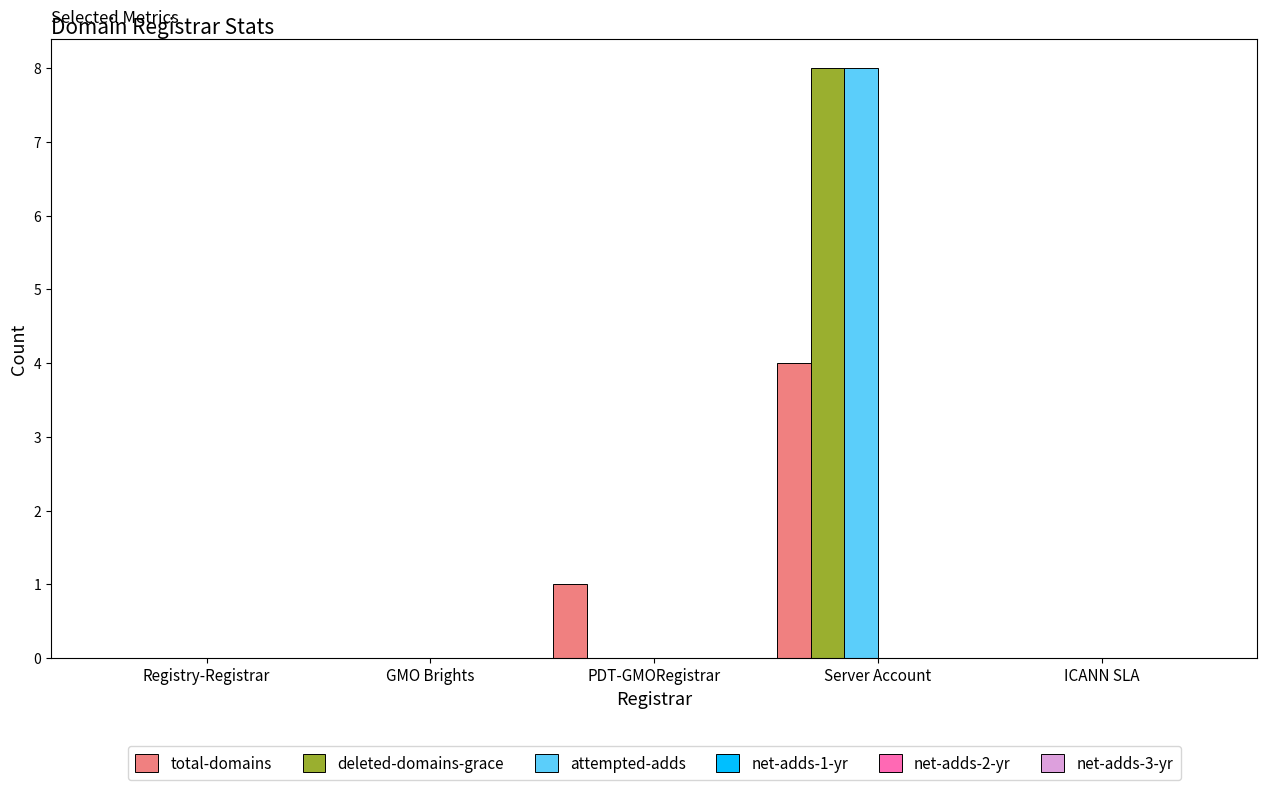

Is it true that deleted-domains-grace equals 3 at GMO Brights?

False